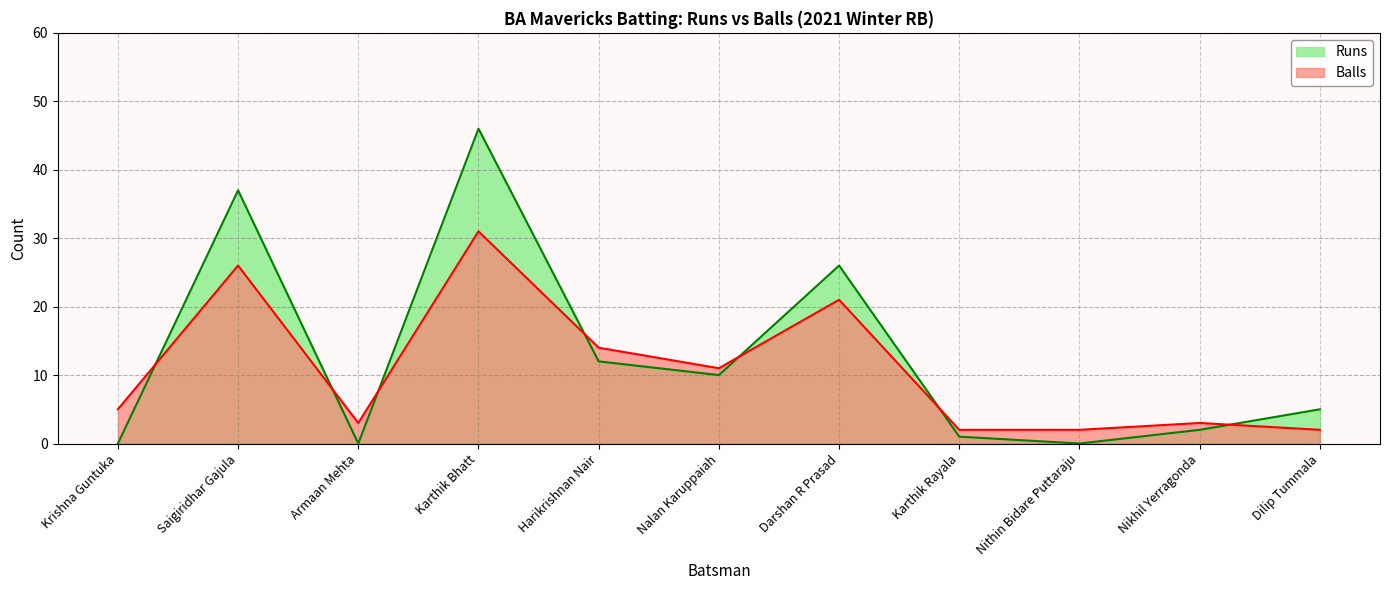

At which label is Balls closest to 16?

Harikrishnan Nair